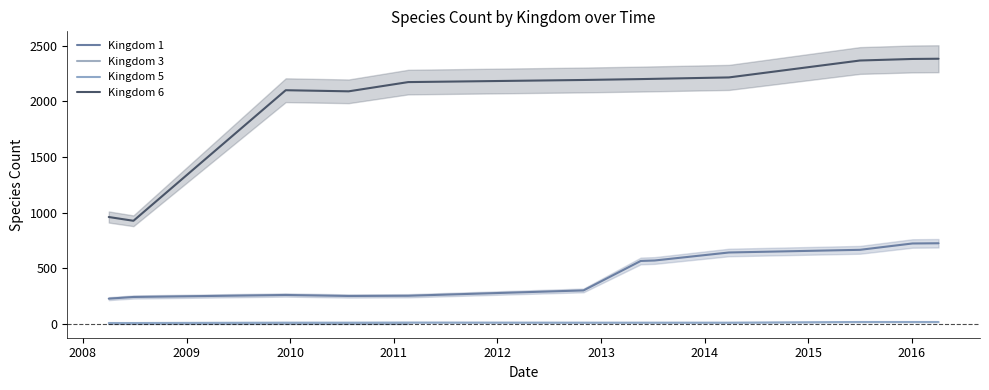

List the series in order of their peak value, highest first.

Kingdom 6, Kingdom 1, Kingdom 5, Kingdom 3